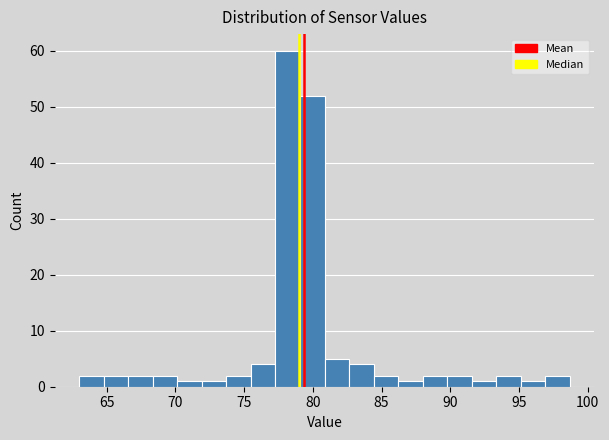

Around what value on the x-axis is the tallest bar? Give the approximate position of its centre, as read against the axis.

78.0